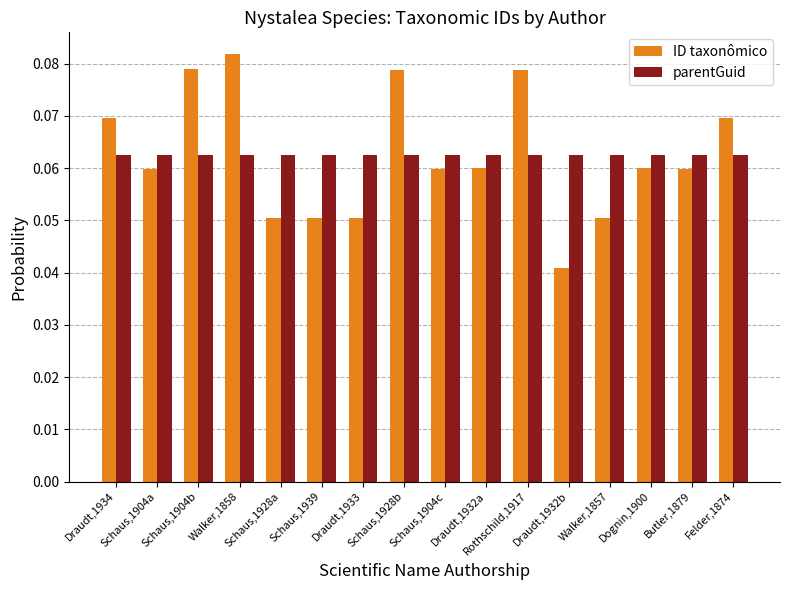

At which label is ID taxonômico closest to 0?

Draudt,1932b